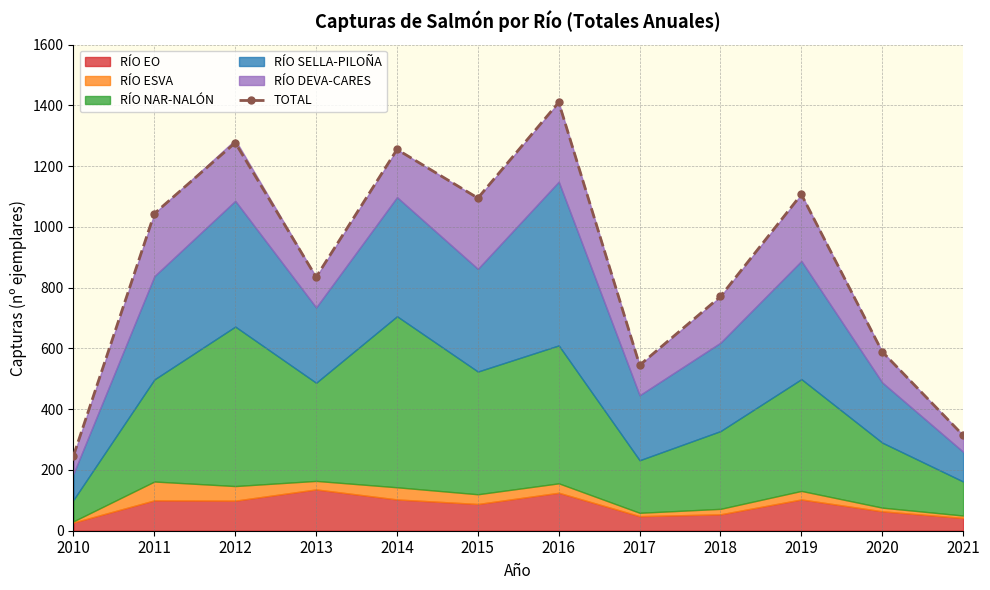

Where is the first local minimum?

2013